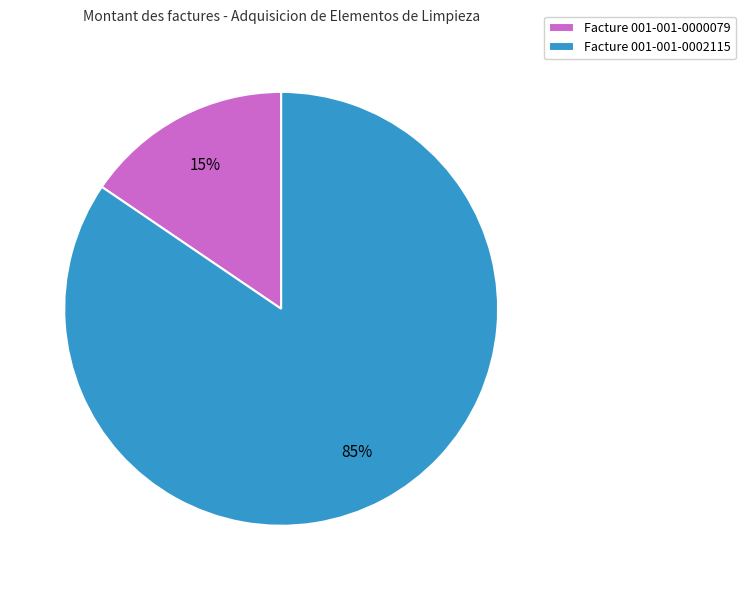

True or false: Facture 001-001-0000079 accounts for 25% of the total.

False